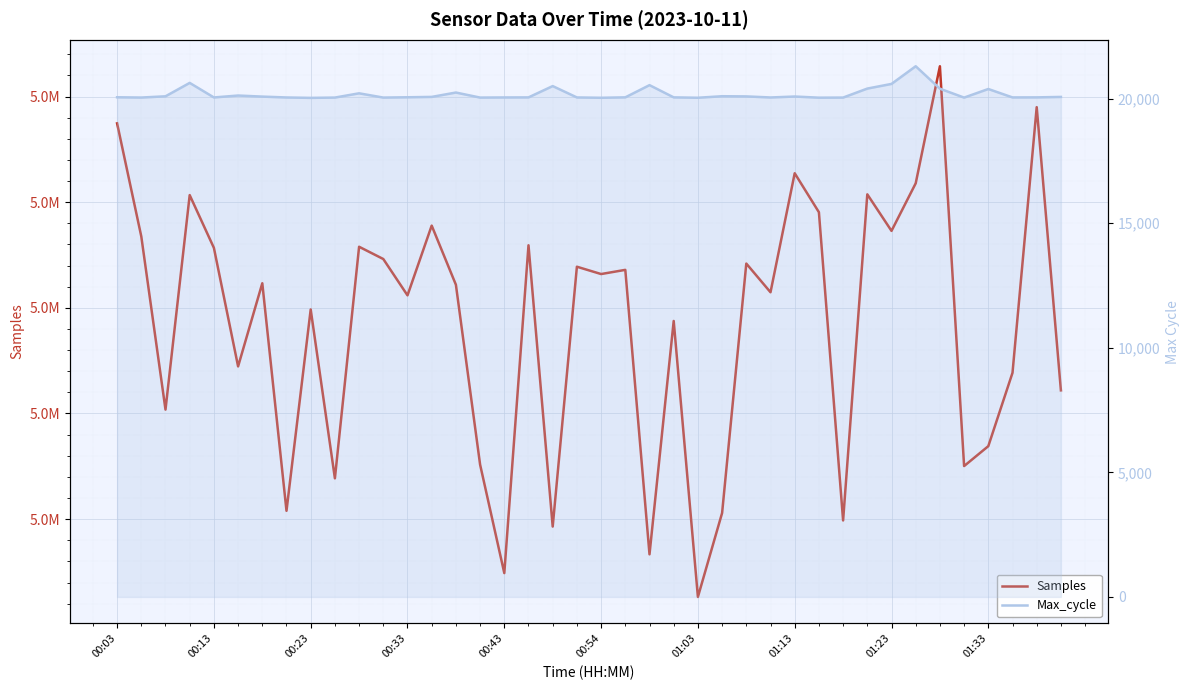

What are all the series names shown in the legend?

Samples, Max_cycle